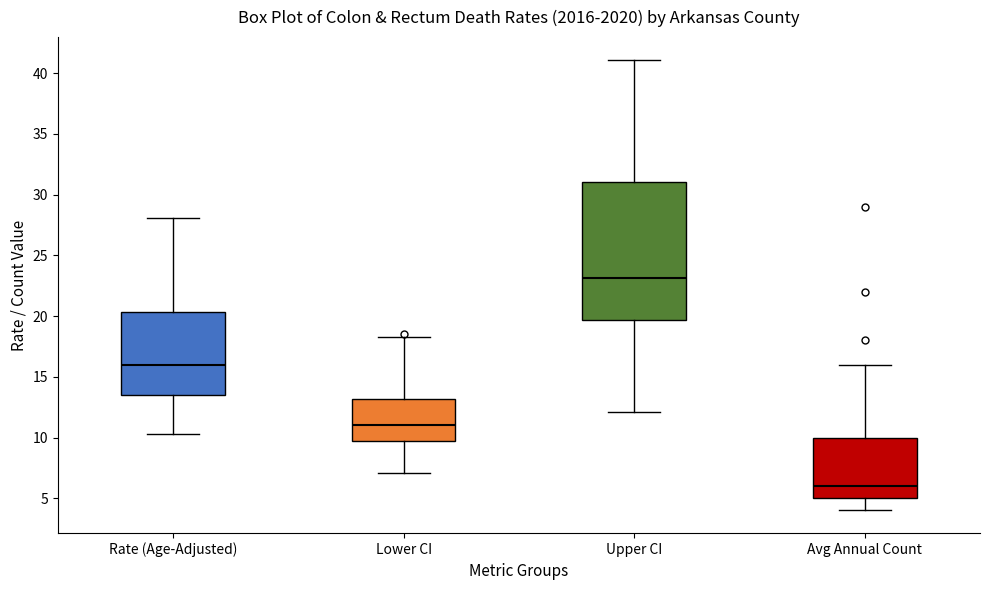

Which box's median line is the lowest?

Avg Annual Count